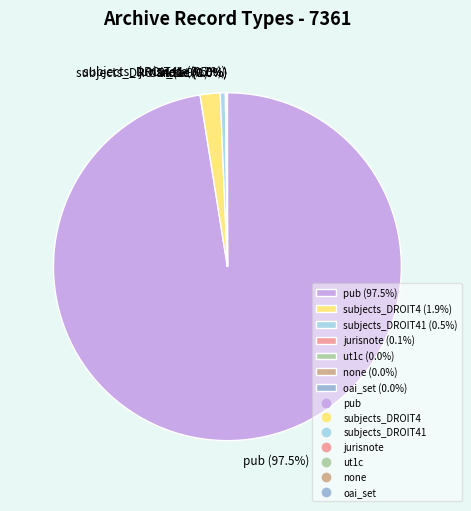

Do pub (97.5%) and subjects_DROIT41 (0.5%) together represent more than half of the pie?

Yes